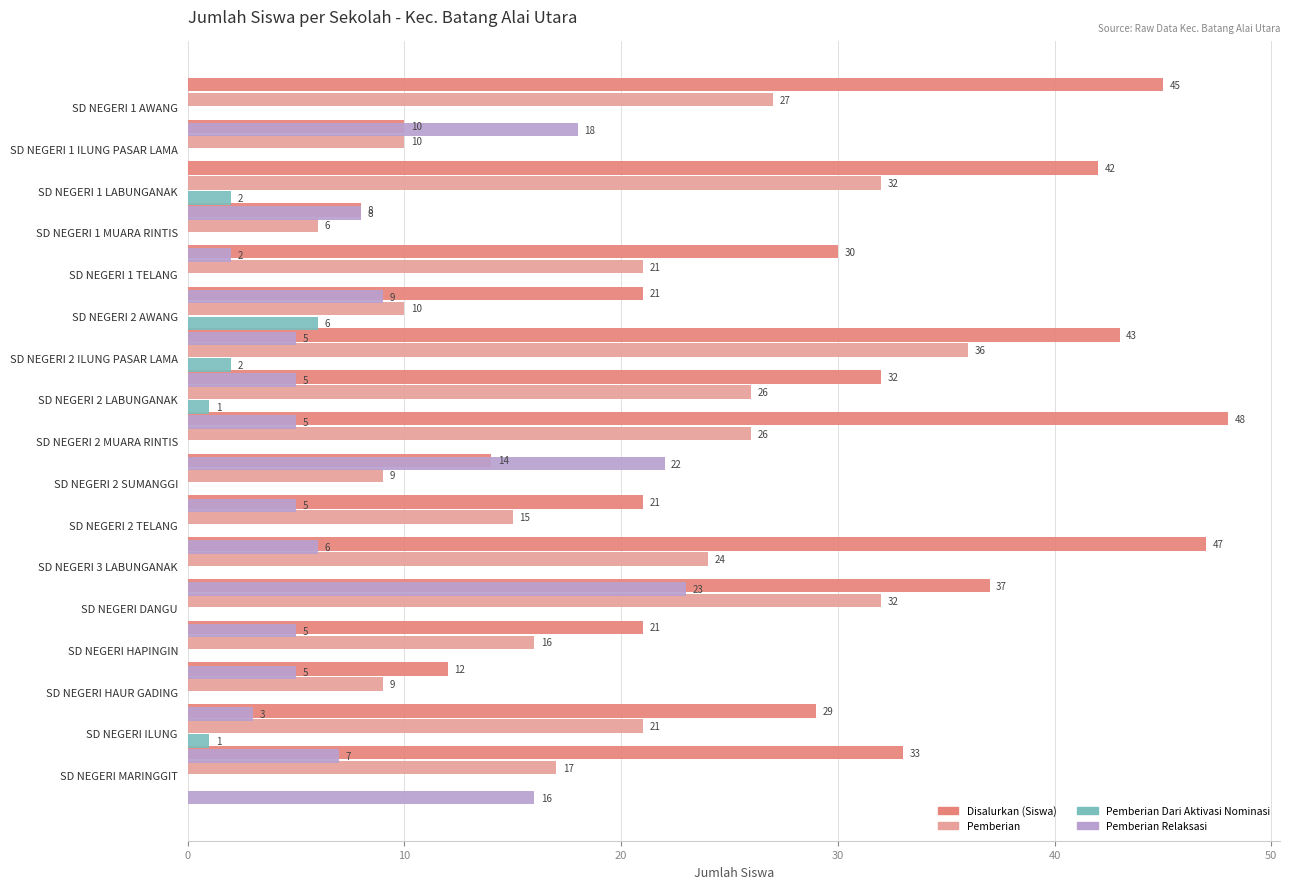

Rank the series at 9 from lowest to highest value.

Pemberian Dari Aktivasi Nominasi, Pemberian Relaksasi, Pemberian, Disalurkan (Siswa)